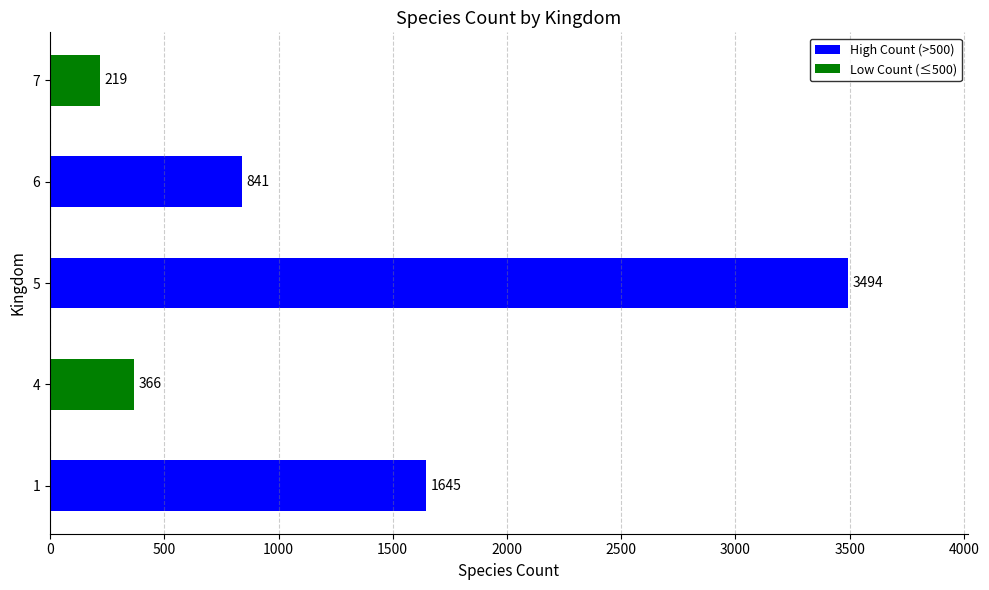

Are the bars horizontal?

Yes